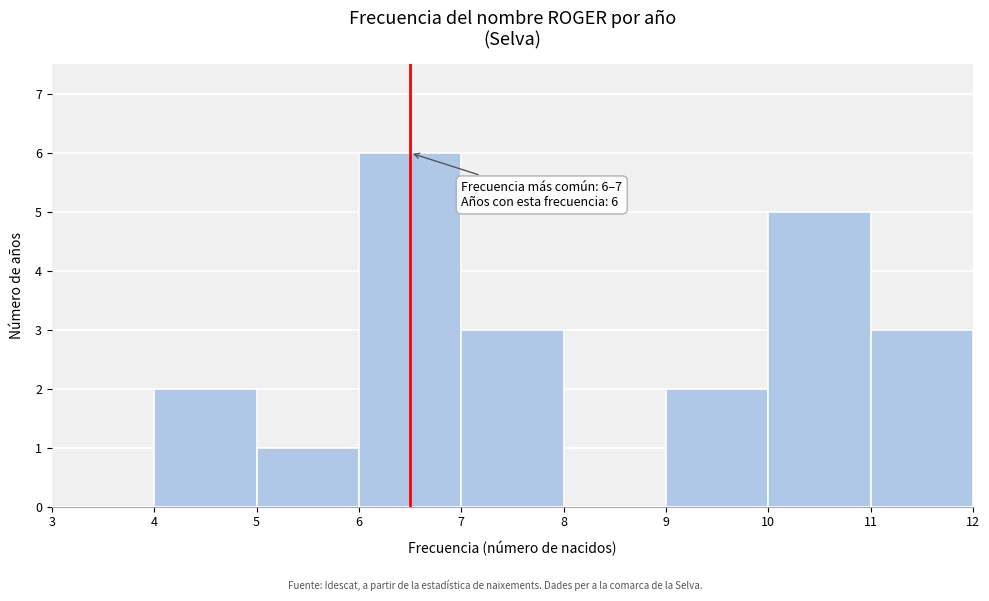

Which range on the x-axis has the tallest bar?

6 to 7